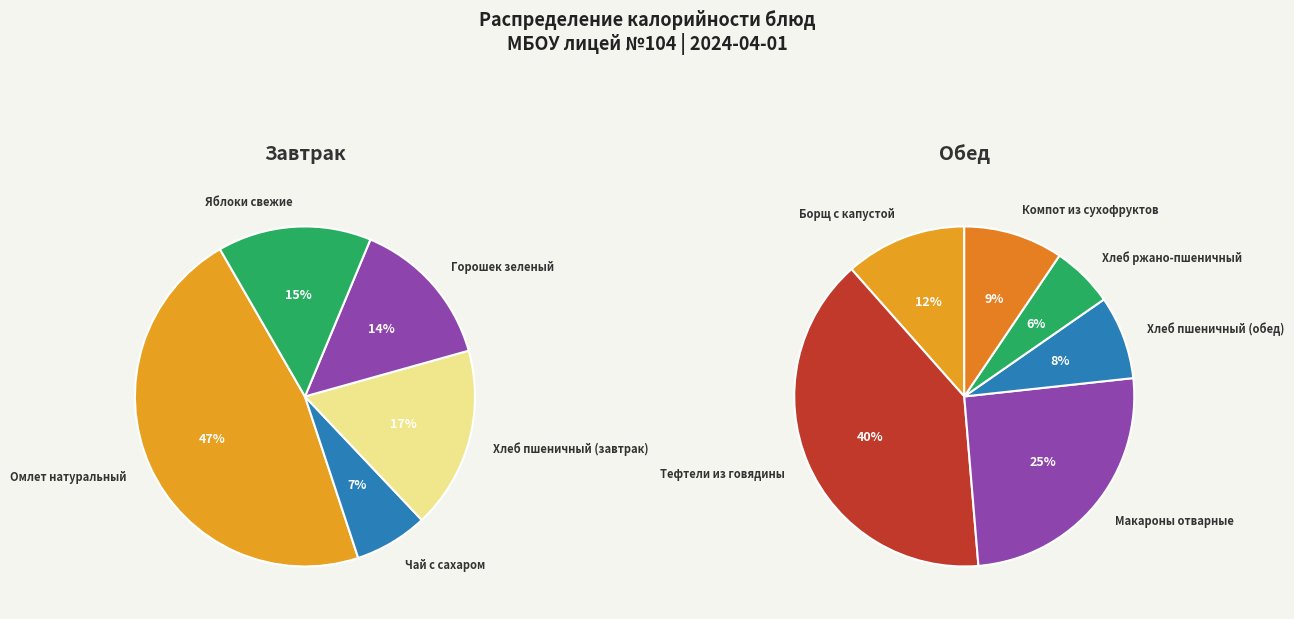

What is the smallest slice in the pie chart?

Чай с сахаром